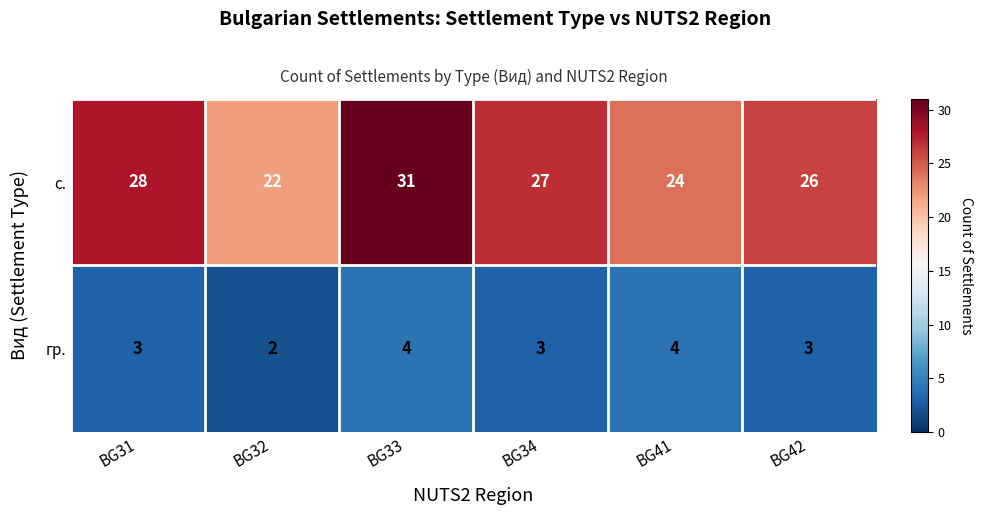

Which series has the largest total across all categories?

с.